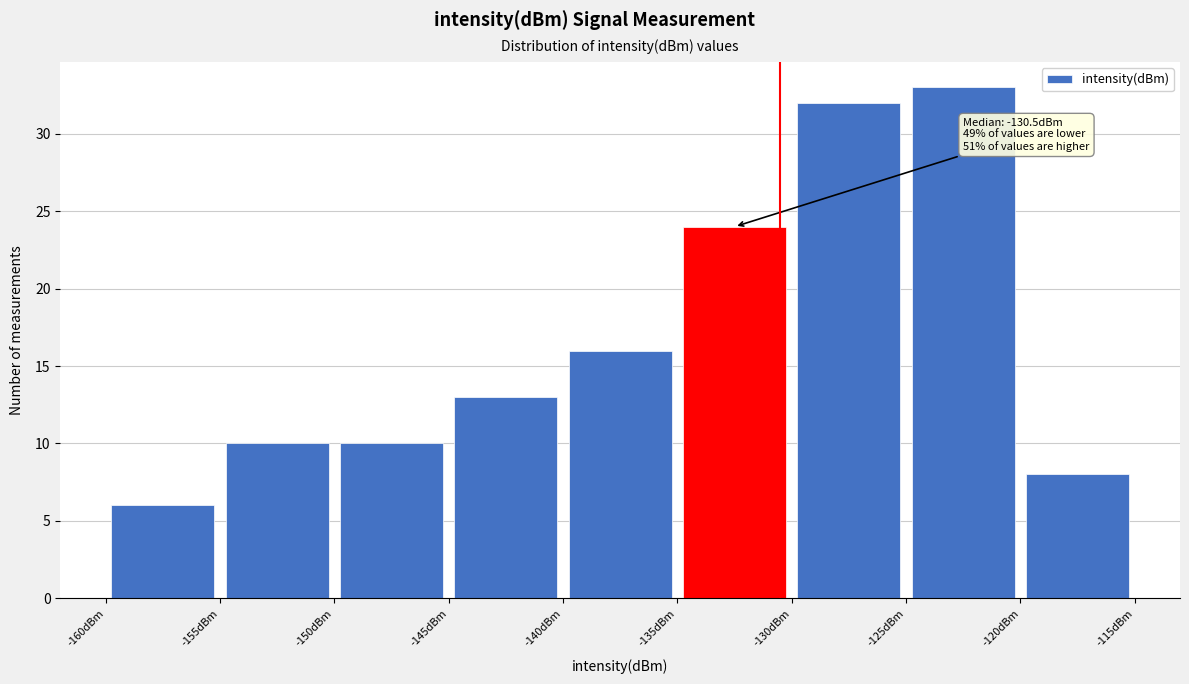

Over which range of the x-axis is the bar tallest?

-125 to -120